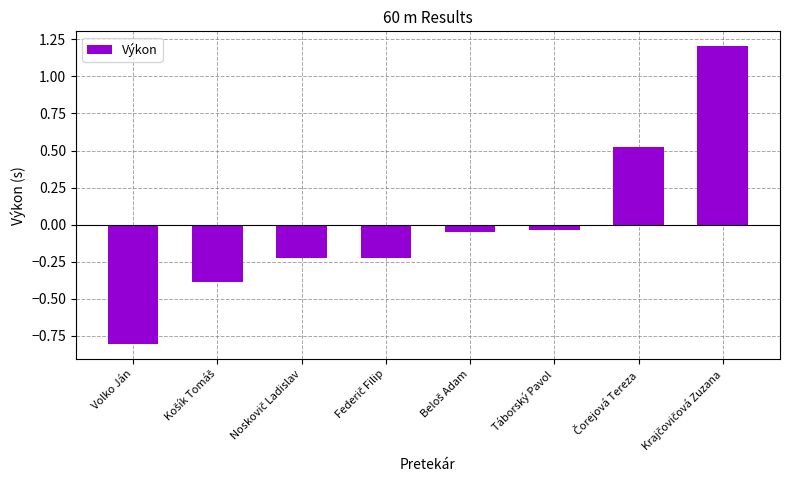

What is the difference between the maximum and minimum values?

2.0